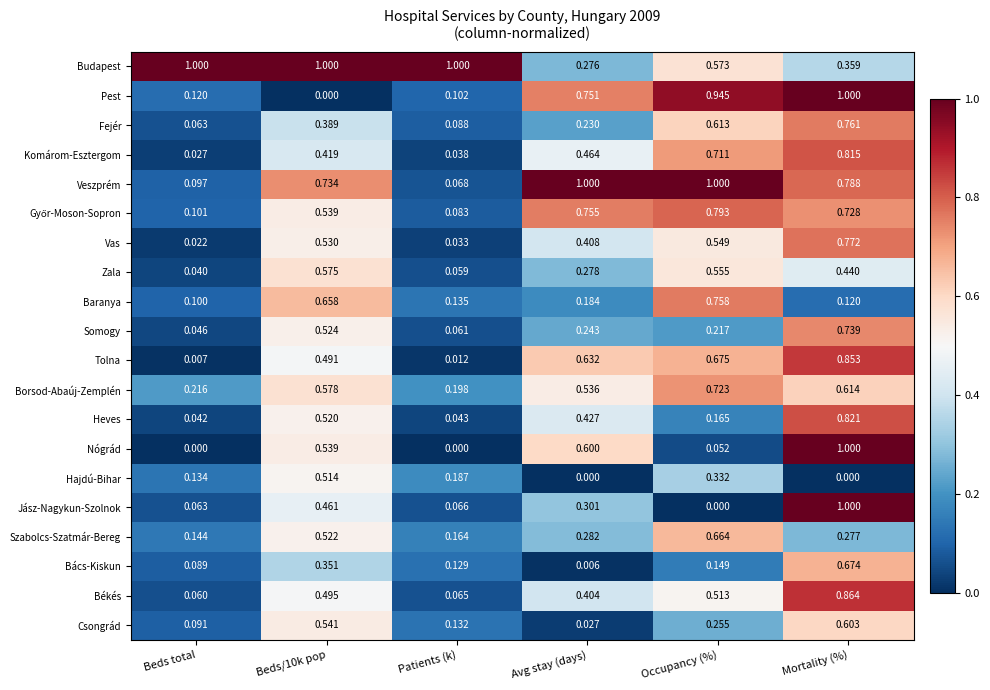

Which series has the largest total across all categories?

Budapest